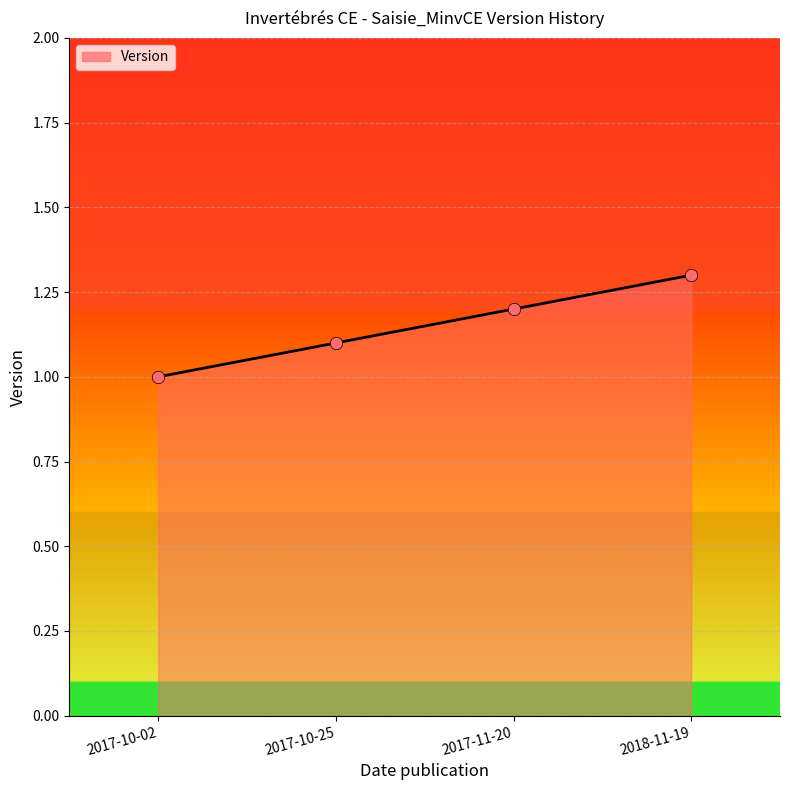

What is the change in value from 2017-10-02 to 2018-11-19?

+0.3